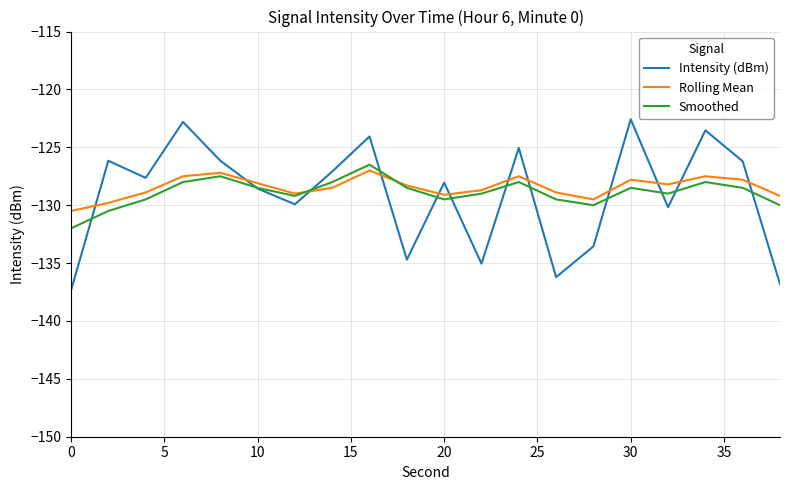

What is the maximum value for Rolling Mean?

-127.0